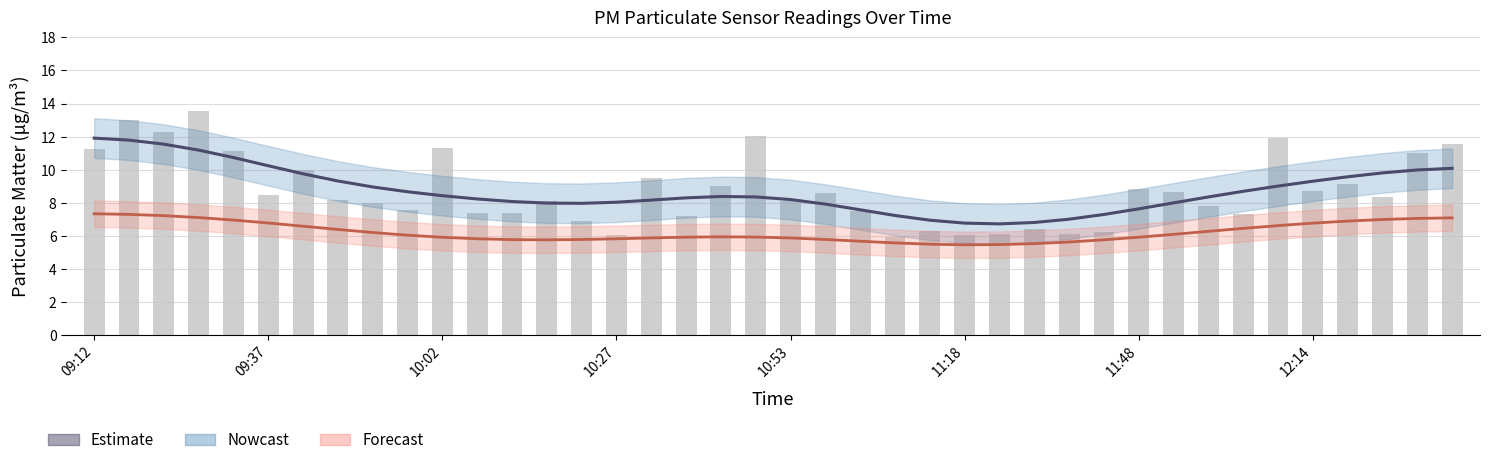

What is the approximate value of Nowcast at 9?

8.7